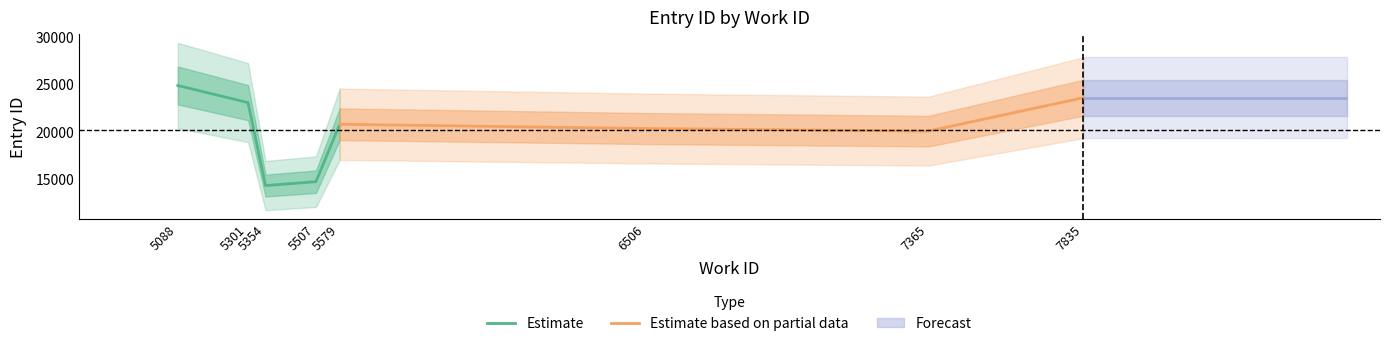

What is the highest value of the Estimate series?

24848